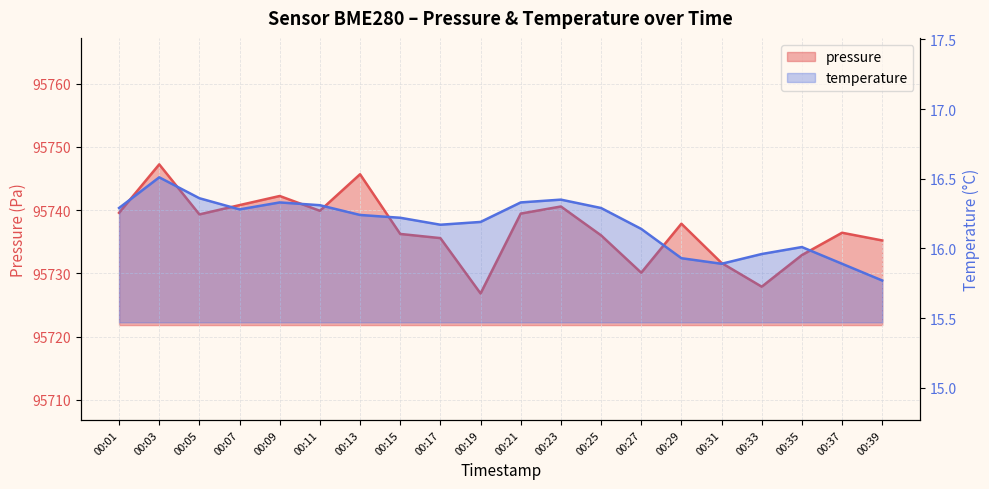

True or false: temperature has more than 1 points higher than both neighbors.

True